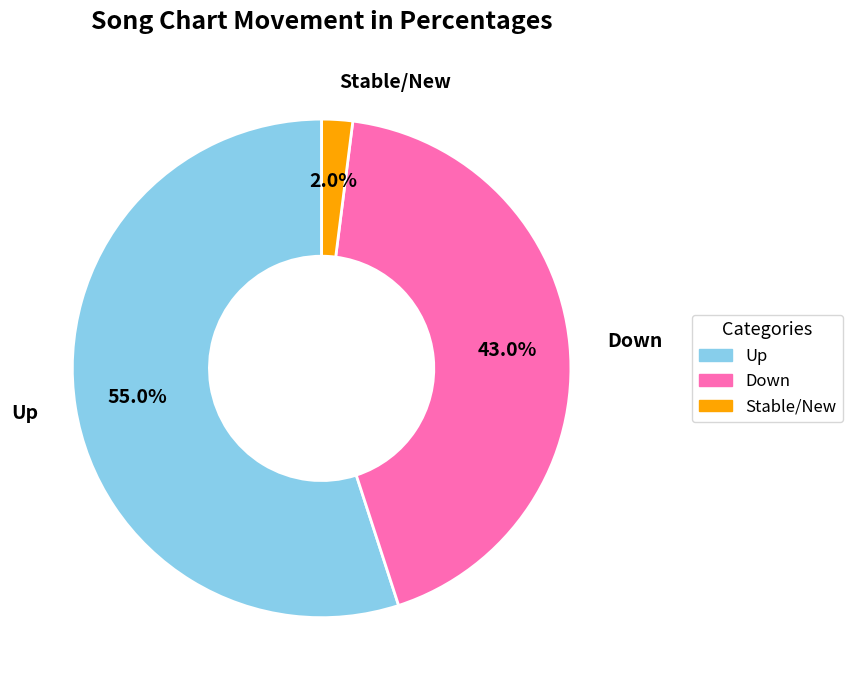

Count the number of slices in the pie.

3